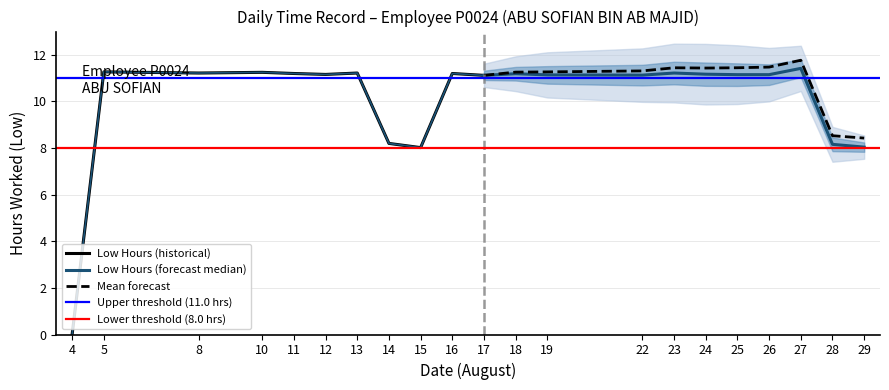

At which label does Low (Hours) first exceed 11?

5